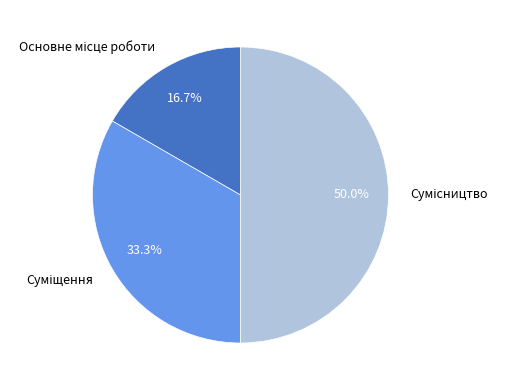

The Суміщення slice represents 33% of the pie. True or false?

True